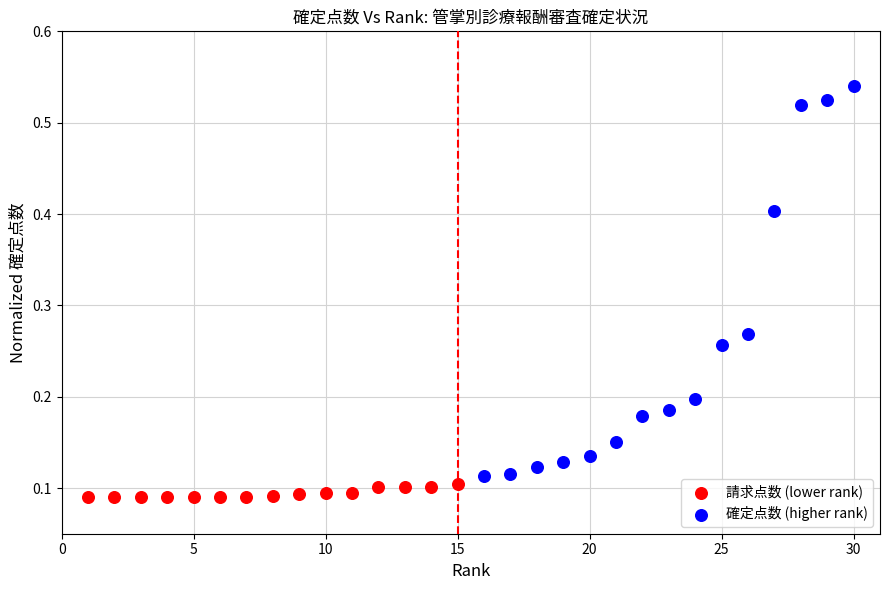

Which series contains the highest Y value?

確定点数 (higher rank)